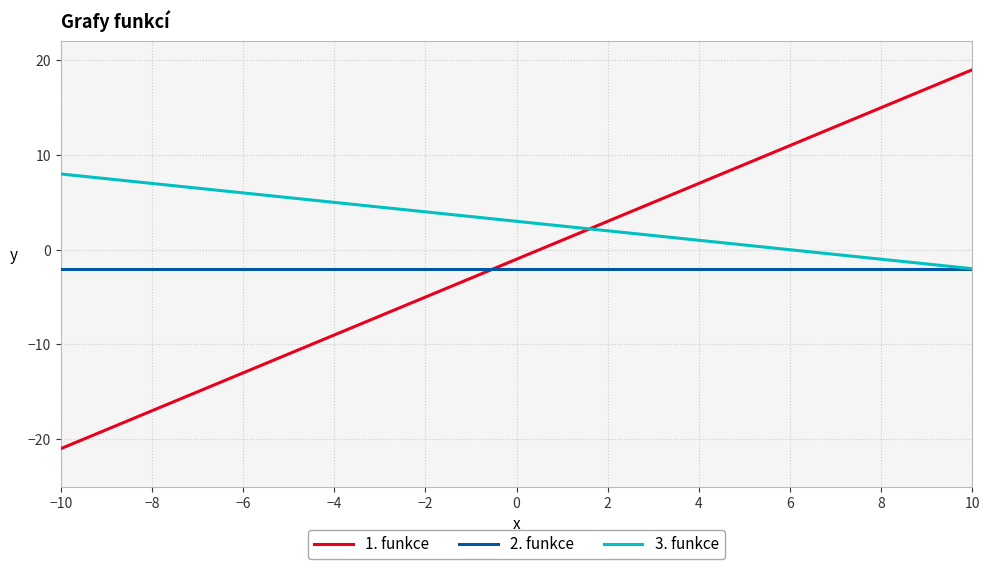

Rank the series by their maximum value, from highest to lowest.

1. funkce, 3. funkce, 2. funkce